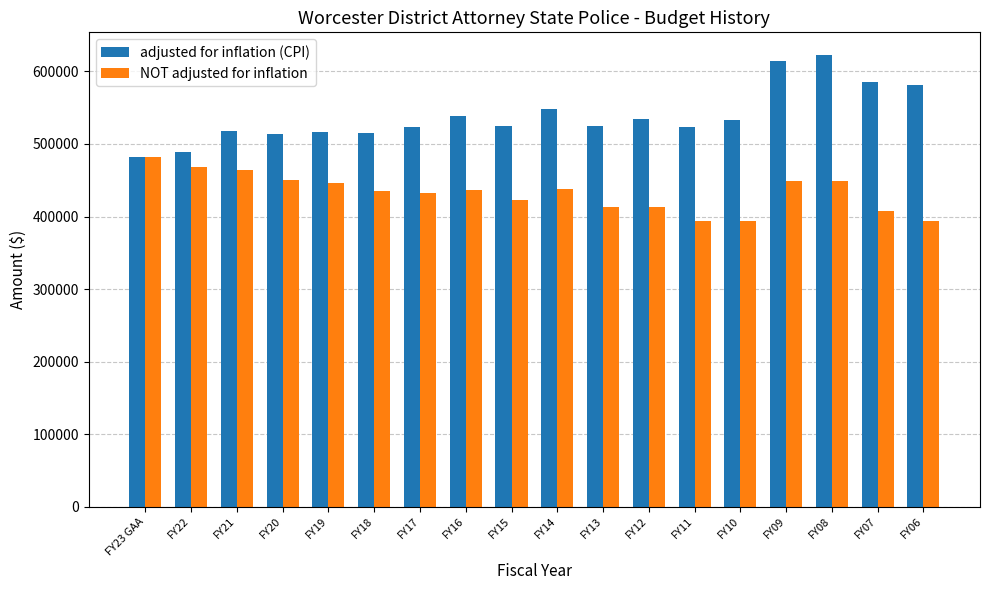

How many groups of bars are there?

18